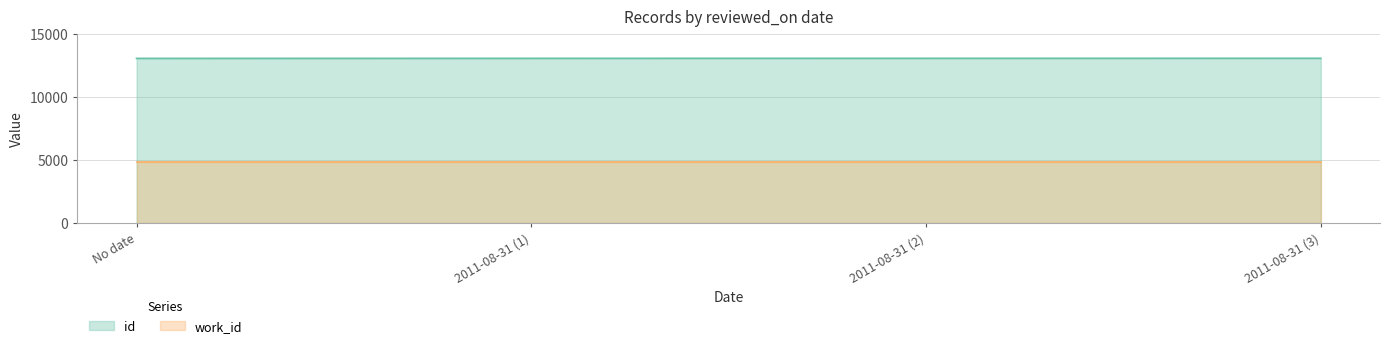

What value does the id series have at No date?

13079